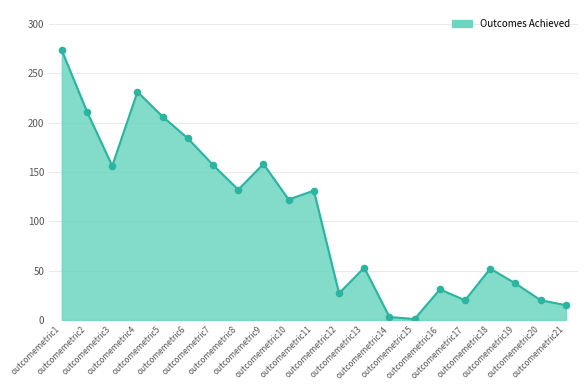

Which has a higher value, outcomemetric17 or outcomemetric15?

outcomemetric17